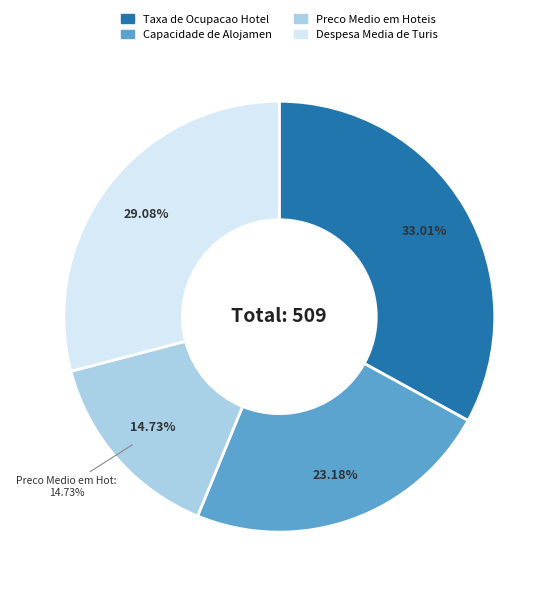

To the nearest percent, what is the difference between the largest and smallest slice percentages?

18%